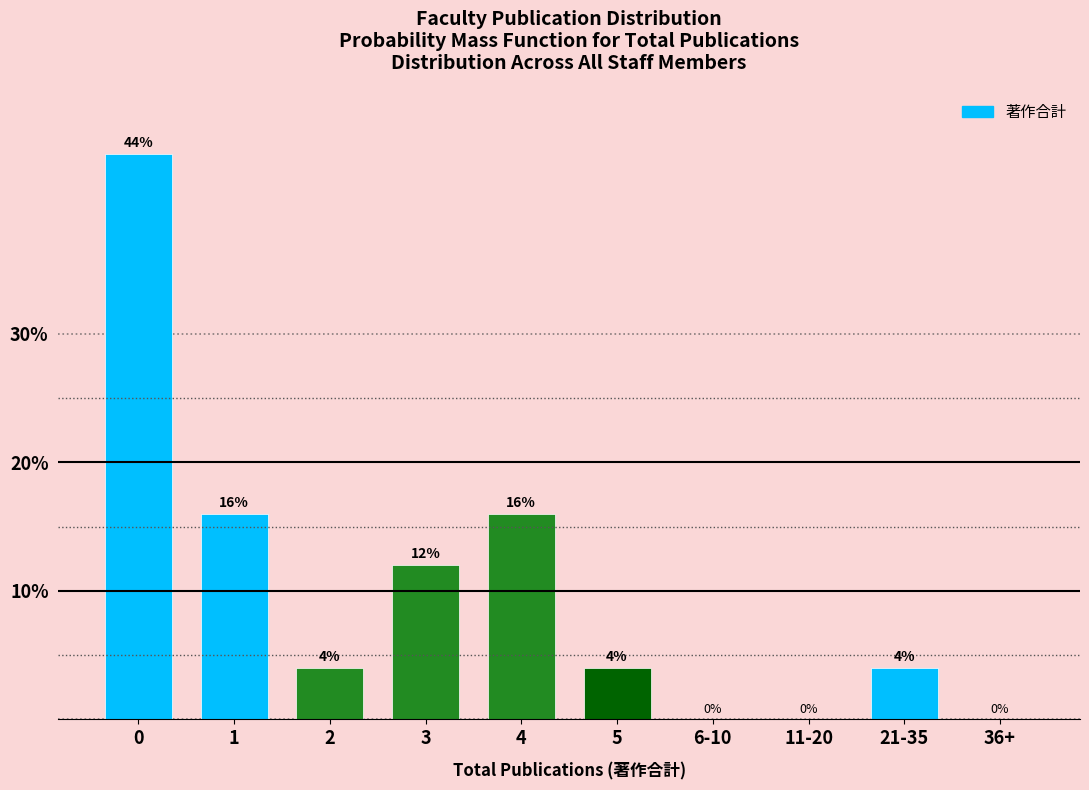

Reading left to right, extract all data points from this chart.

0=44	1=16	2=4	3=12	4=16	5=4	6-10=0	11-20=0	21-35=4	36+=0